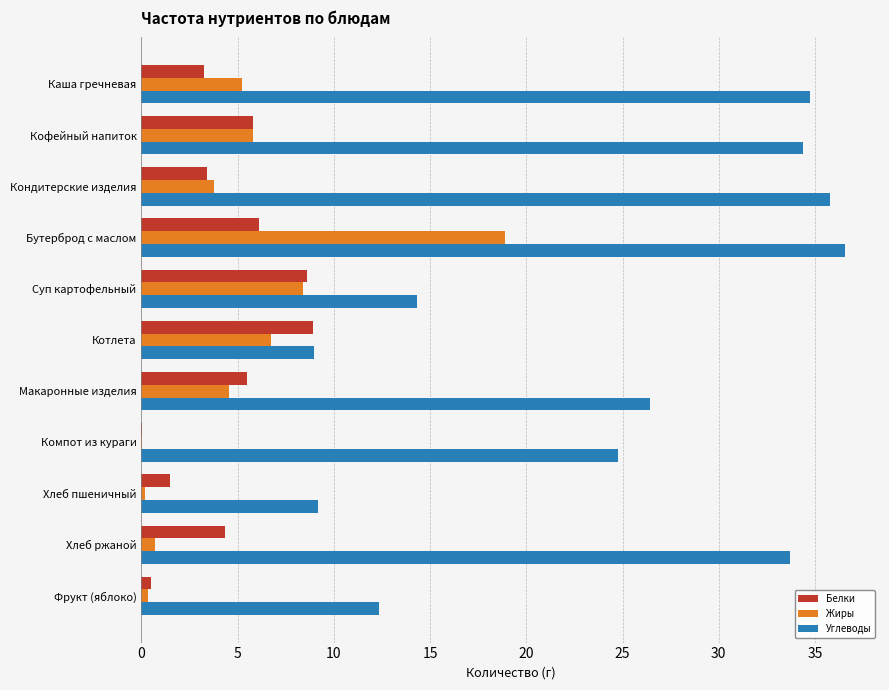

Between Макаронные изделия and Хлеб ржаной, which series saw the biggest shift?

Углеводы